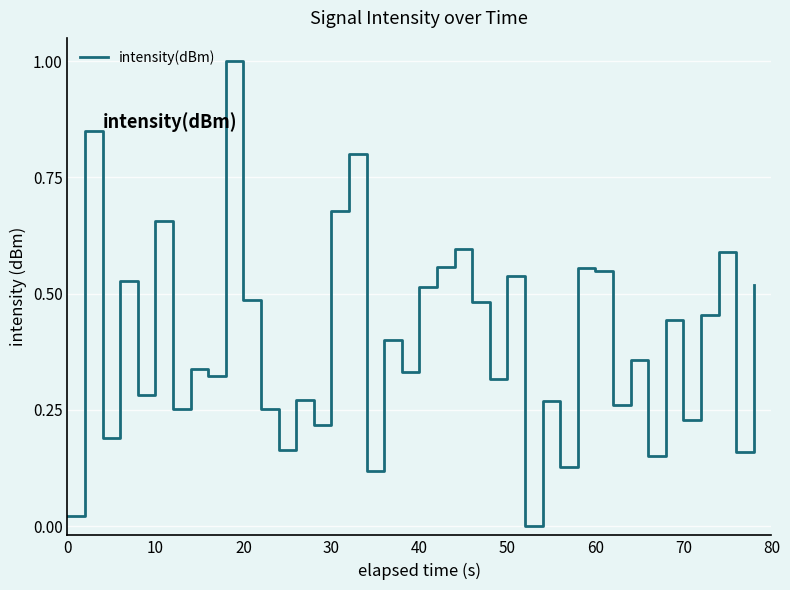

What is the greatest value displayed?

1.0